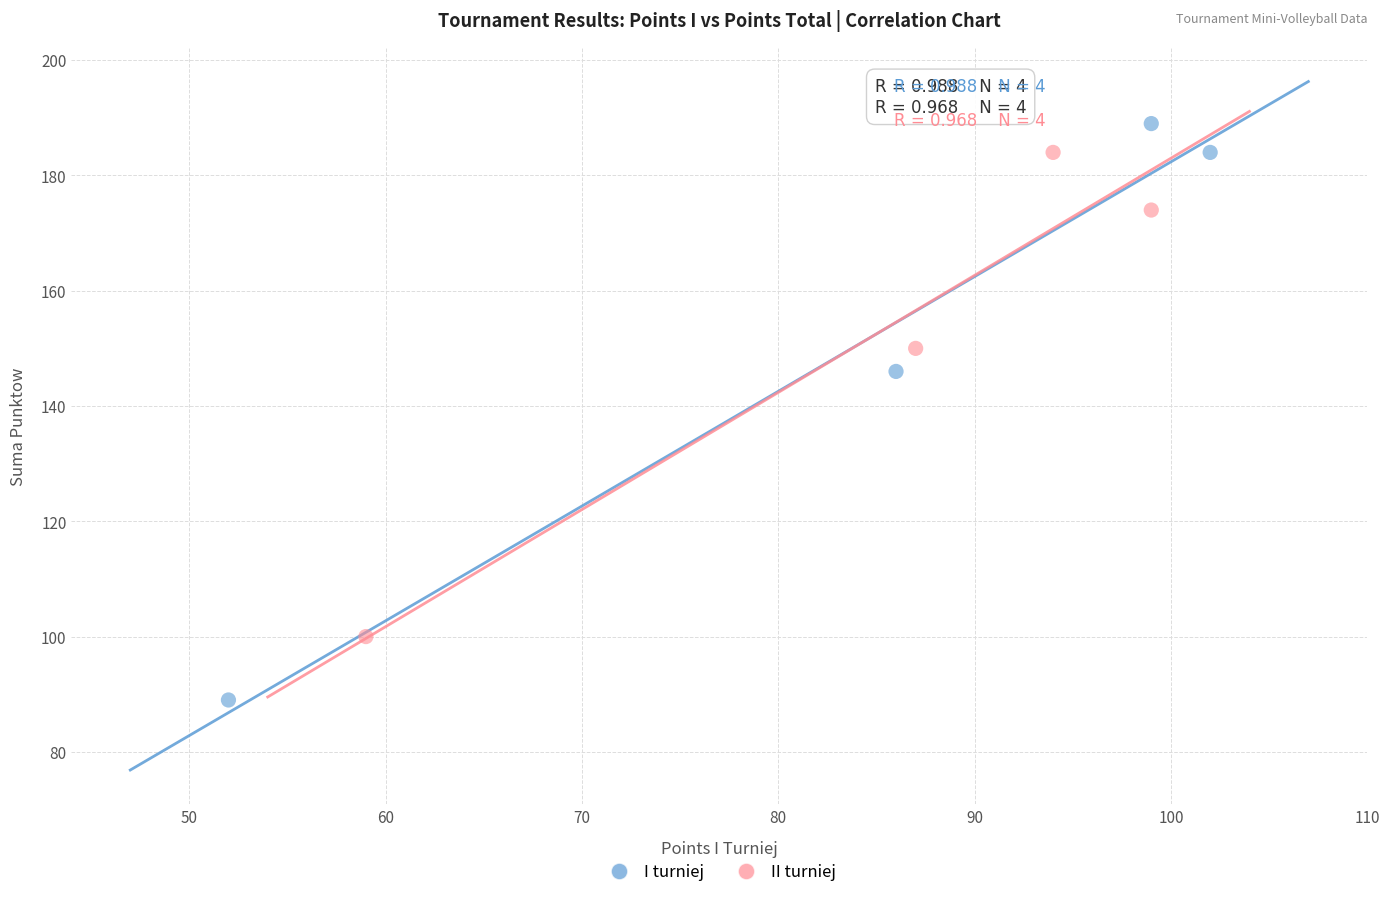

Which series reaches the minimum Y coordinate?

I turniej